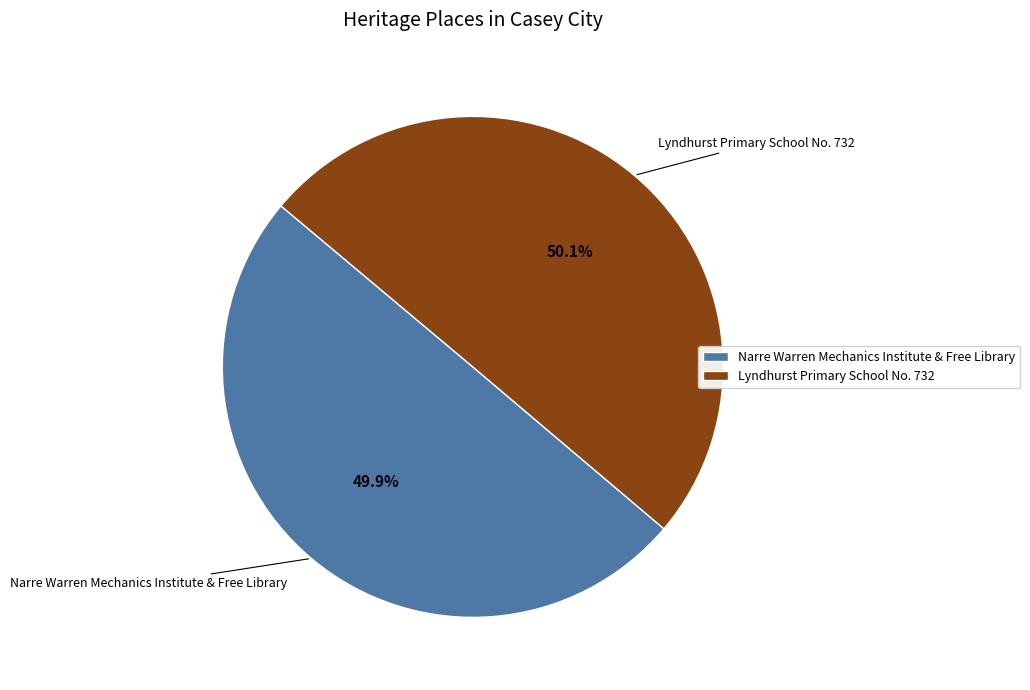

To the nearest percent, what portion does Narre Warren Mechanics Institute & Free Library represent?

50%